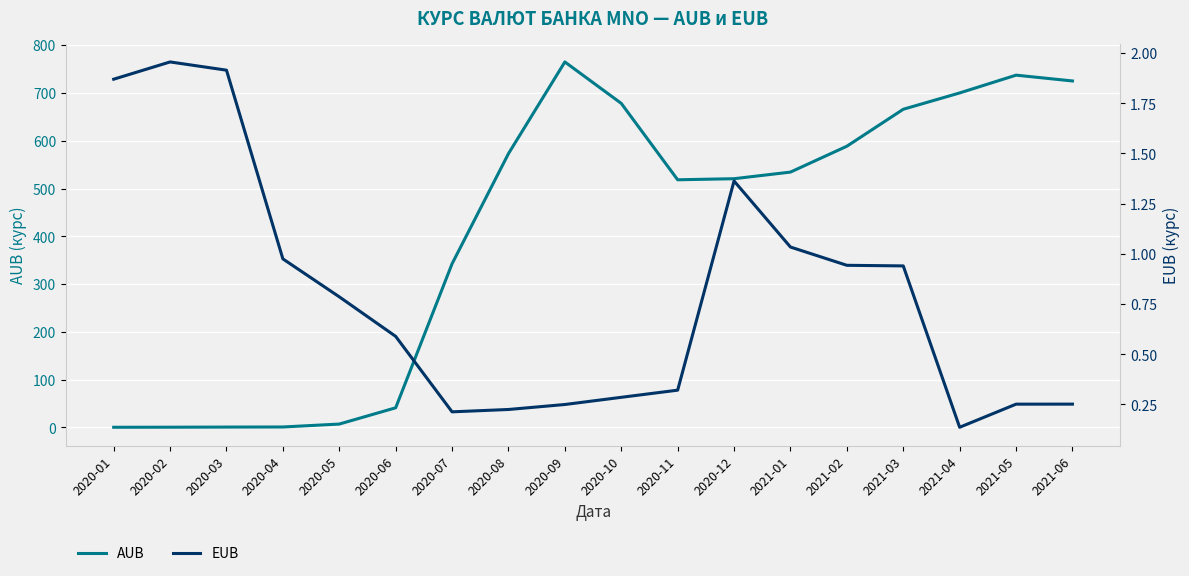

Reading left to right, list all the values displayed in this chart.

AUB: 2020-01=0.4	2020-02=0.5	2020-03=0.8	2020-04=1.0	2020-05=7.1	2020-06=41.1	2020-07=342.5	2020-08=573.0	2020-09=764.8	2020-10=678.1	2020-11=518.3	2020-12=520.5	2021-01=534.3	2021-02=588.5	2021-03=665.8	2021-04=700.0	2021-05=737.2	2021-06=725.0
EUB: 2020-01=1.9	2020-02=2.0	2020-03=1.9	2020-04=1.0	2020-05=0.8	2020-06=0.6	2020-07=0.2	2020-08=0.2	2020-09=0.2	2020-10=0.3	2020-11=0.3	2020-12=1.4	2021-01=1.0	2021-02=0.9	2021-03=0.9	2021-04=0.1	2021-05=0.3	2021-06=0.3